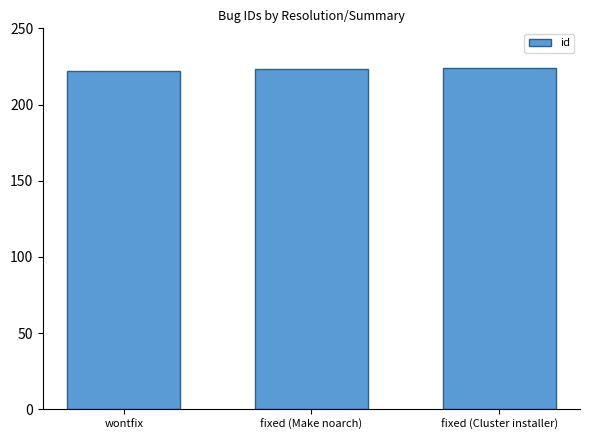

What is the difference between the values at wontfix and fixed (Cluster installer)?

2